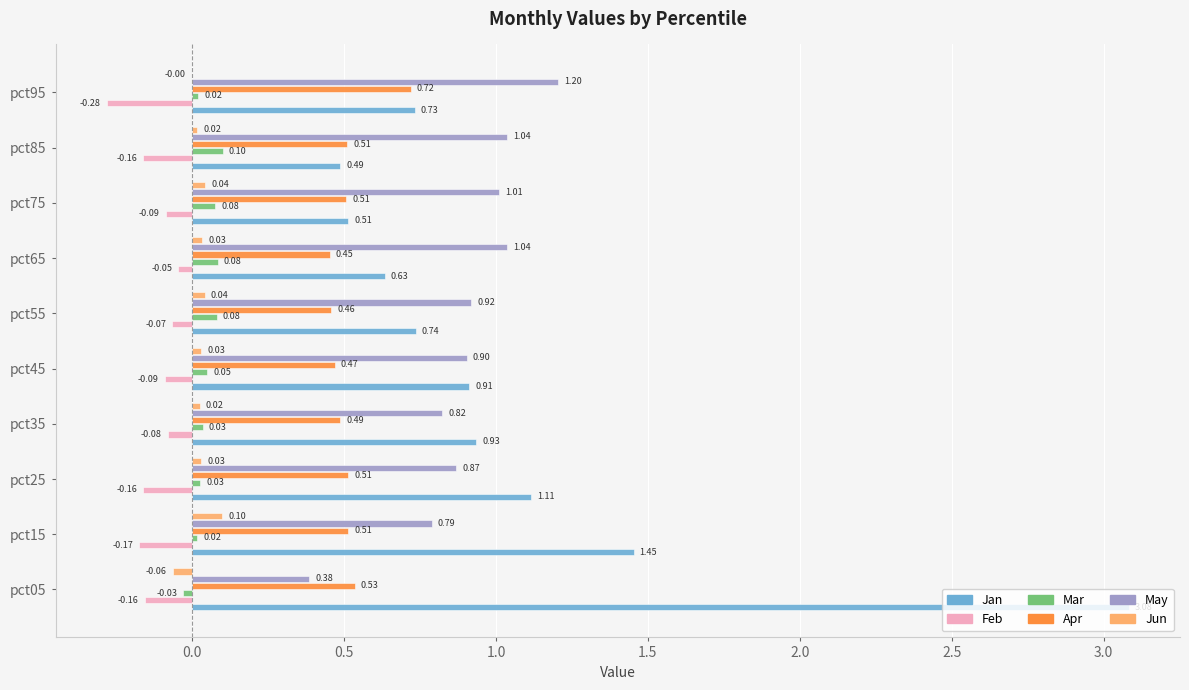

What is the sum of all Apr values?

5.2